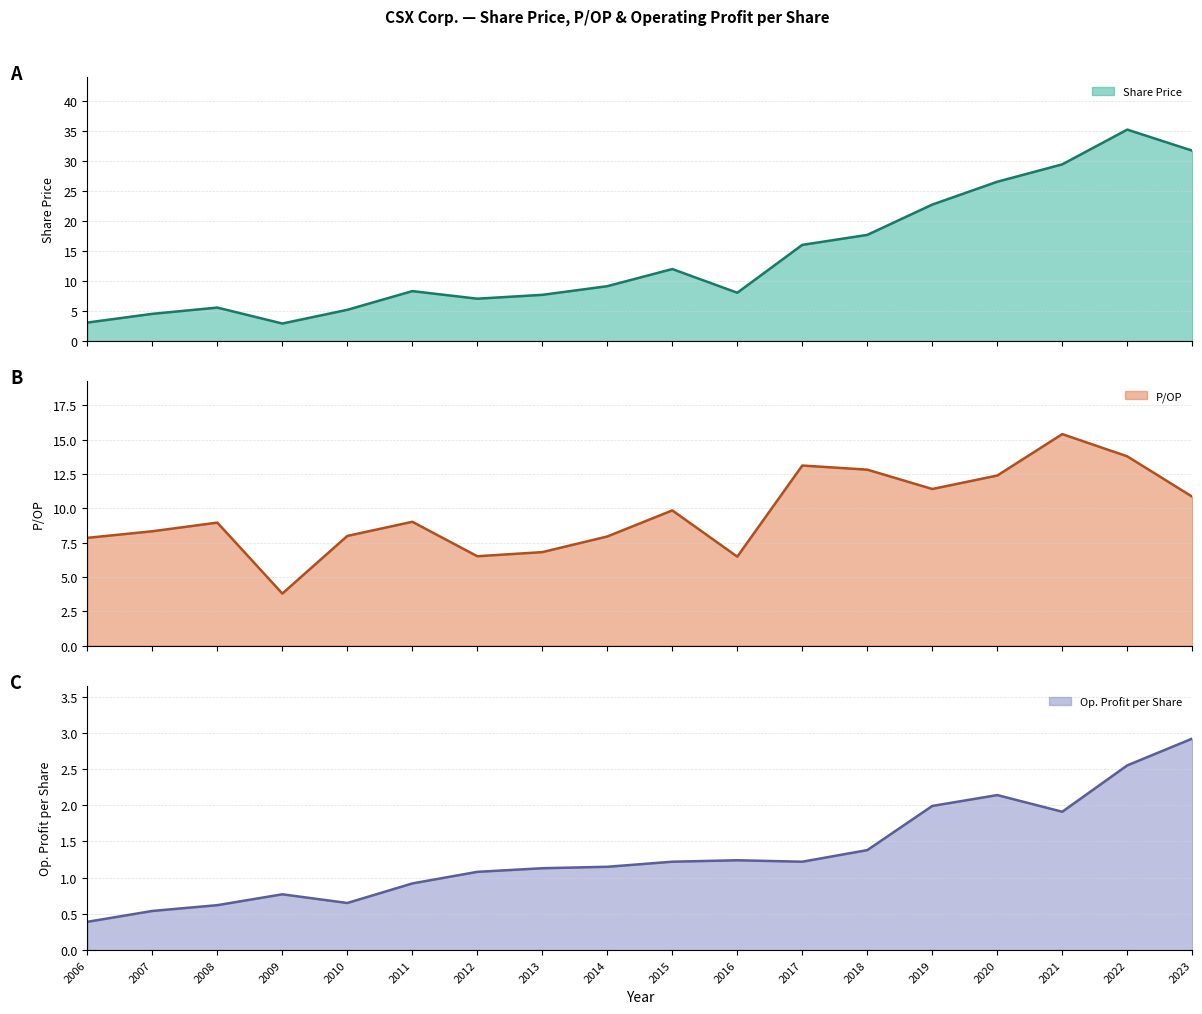

What is the sum of all Op. Profit per Share values?

23.8